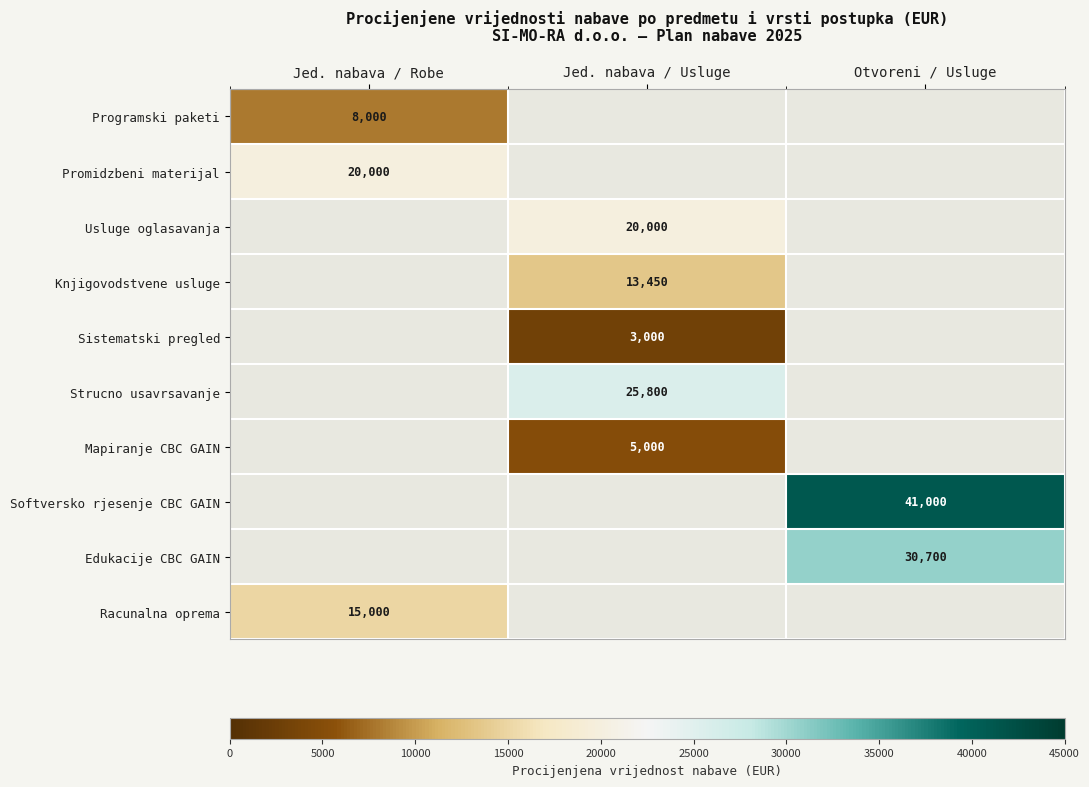

Between Jed. nabava / Usluge and Jed. nabava / Robe, which is larger?

Jed. nabava / Robe